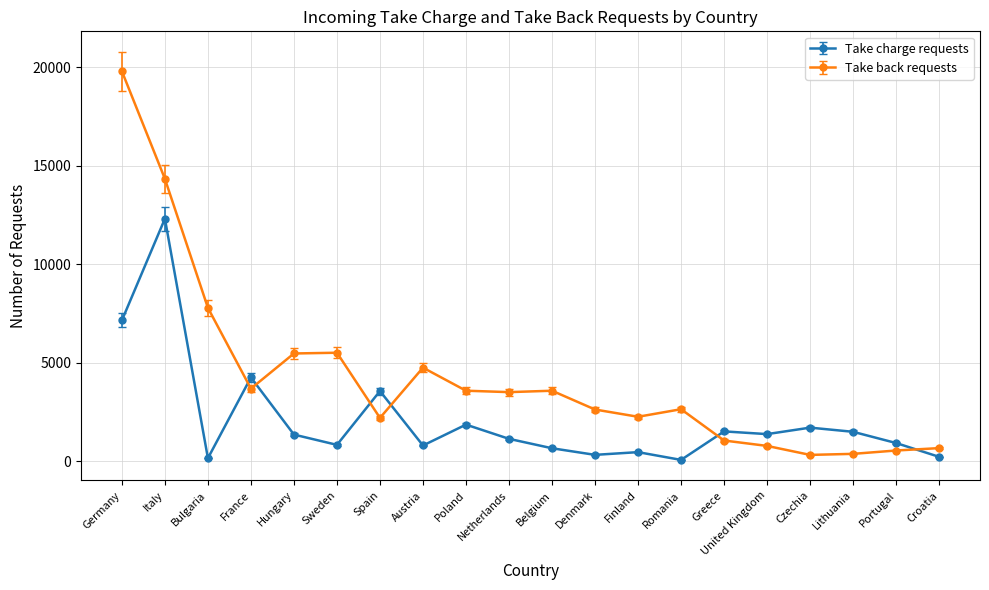

What are all the series names shown in the legend?

Take charge requests, Take back requests